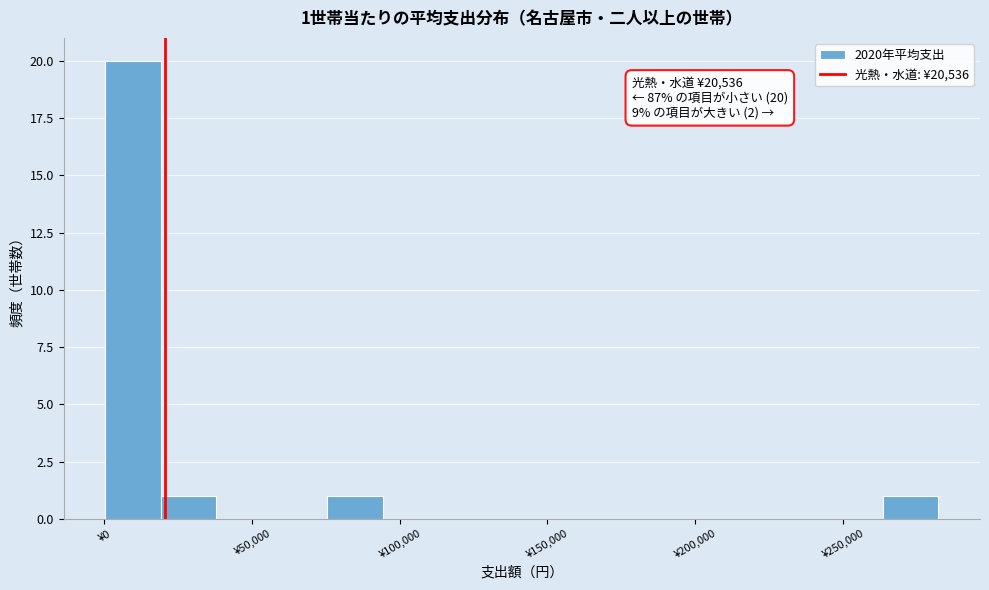

Around what value on the x-axis is the tallest bar? Give the approximate position of its centre, as read against the axis.

10000